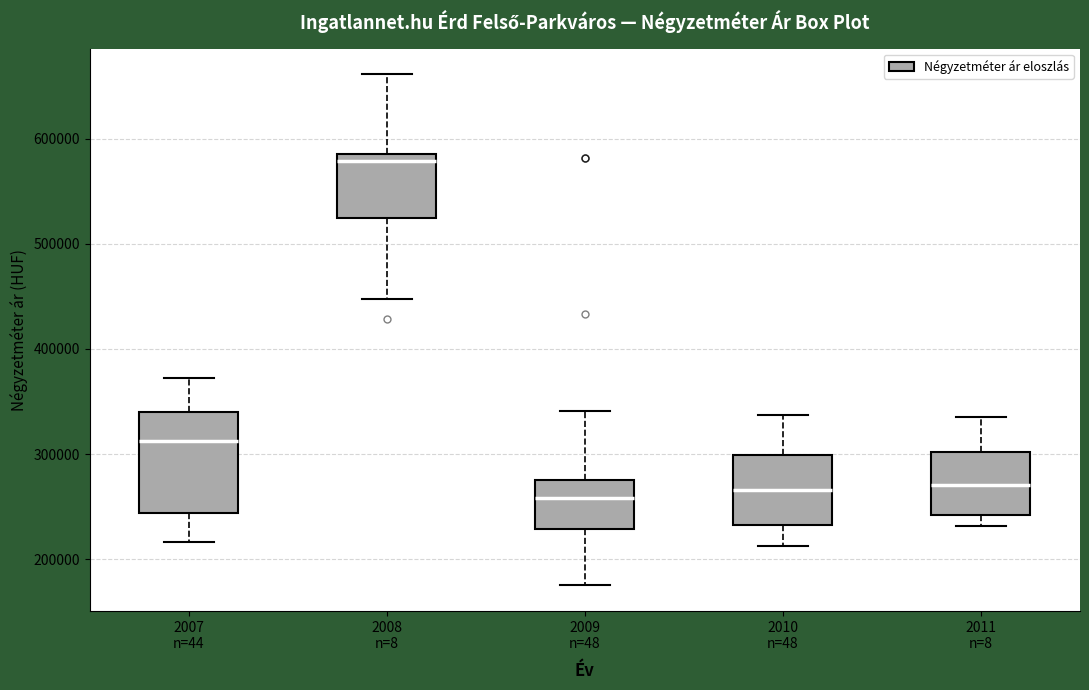

Reading left to right, transcribe this box plot: for each box, give where its median line is, the range the box spans, and where its two whiskers end, as read against the y-axis. The values are not printed on the chart, so give them approximately, as read against the axis.

2007 n=44: median 310000, box 240000 to 340000, whiskers 220000 to 370000
2008 n=8: median 580000, box 520000 to 590000, whiskers 450000 to 660000
2009 n=48: median 260000, box 230000 to 280000, whiskers 180000 to 340000
2010 n=48: median 270000, box 230000 to 300000, whiskers 210000 to 340000
2011 n=8: median 270000, box 240000 to 300000, whiskers 230000 to 340000